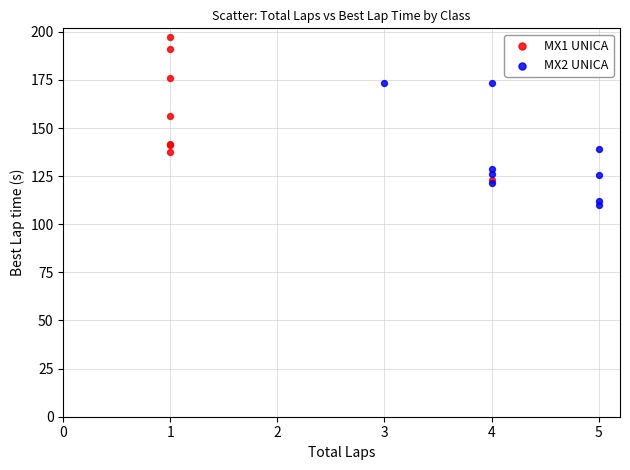

Which series reaches the minimum Y coordinate?

MX2 UNICA